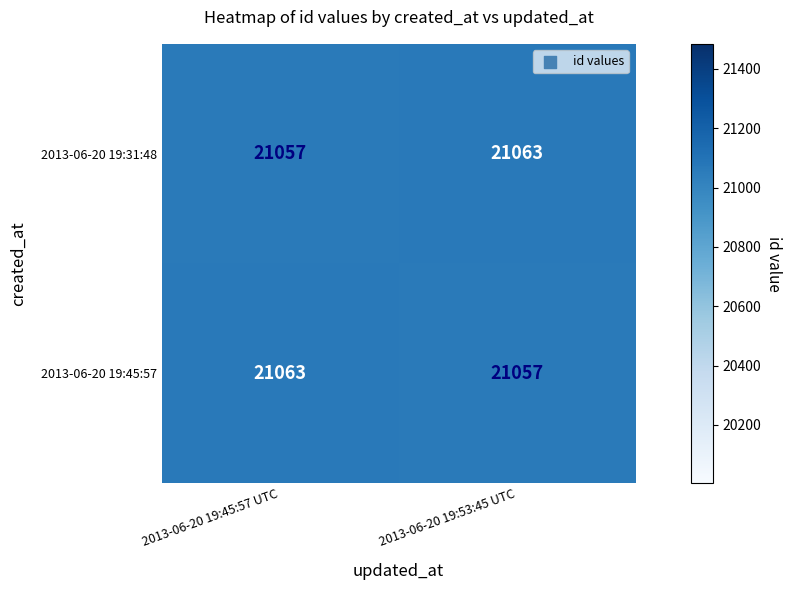

What is the sum of the 2013-06-20 19:45:57 values at 2013-06-20 19:45:57 UTC and 2013-06-20 19:53:45 UTC?

42120